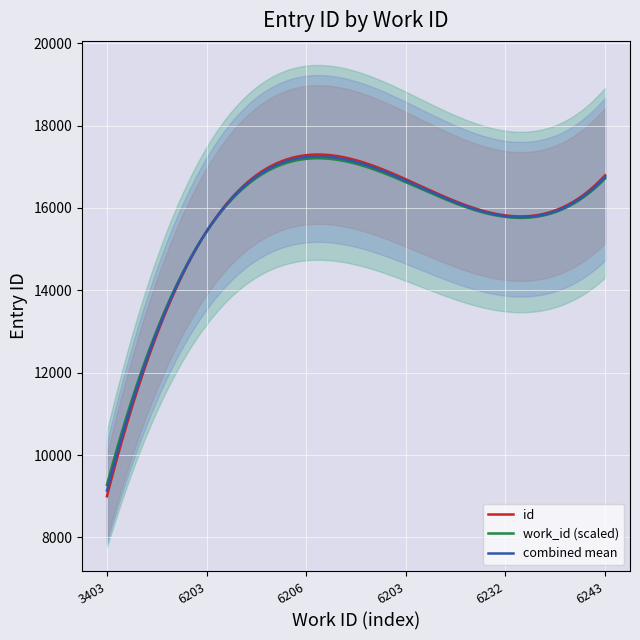

What is the highest value of the id series?

17297.9